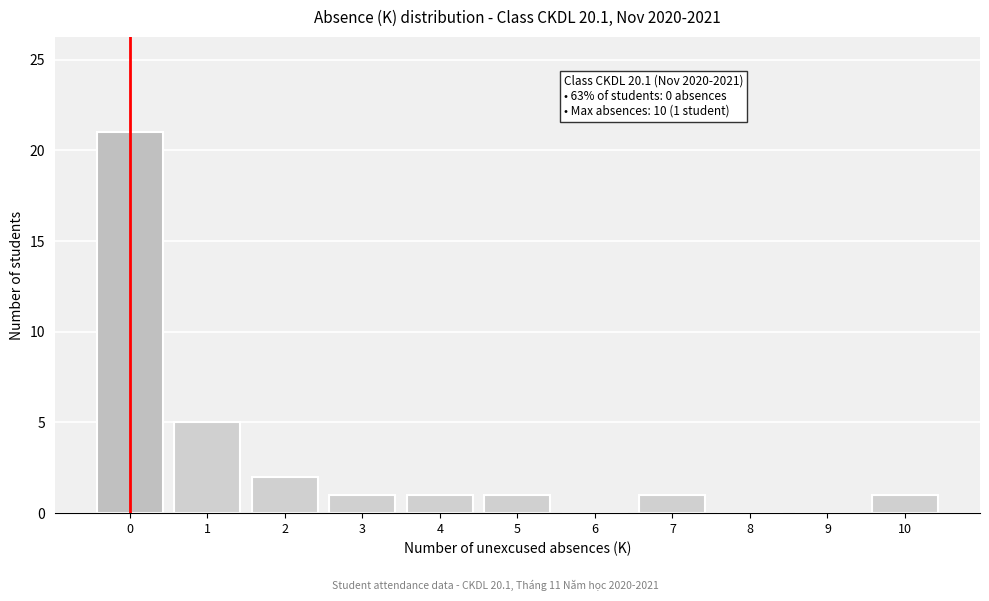

Reading left to right, extract all data points from this chart.

0=21	1=5	2=2	3=1	4=1	5=1	6=0	7=1	8=0	9=0	10=1